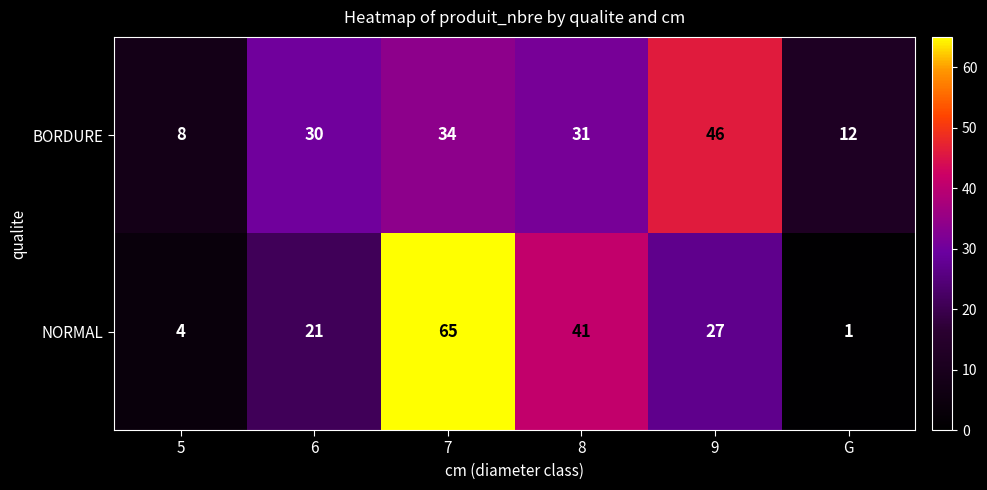

At which category is the sum across all series the highest?

7